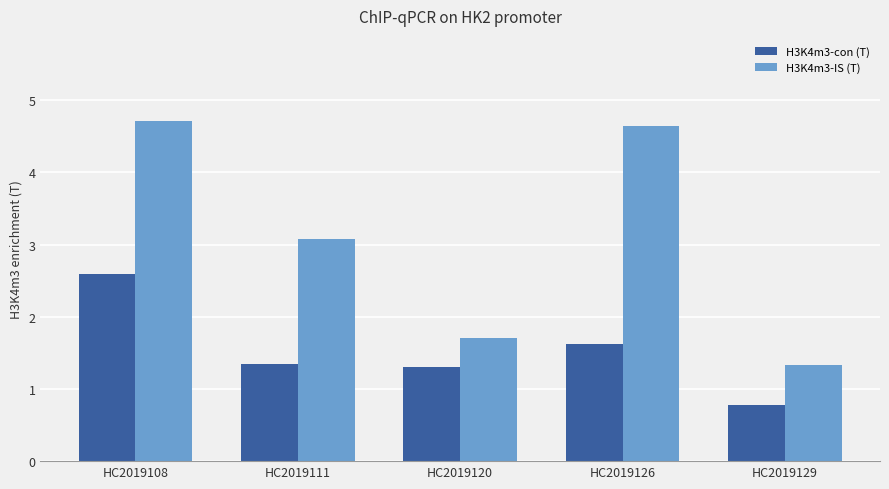

Reading left to right, extract all data points from this chart.

H3K4m3-con (T): HC2019108=2.6	HC2019111=1.3	HC2019120=1.3	HC2019126=1.6	HC2019129=0.8
H3K4m3-IS (T): HC2019108=4.7	HC2019111=3.1	HC2019120=1.7	HC2019126=4.6	HC2019129=1.3